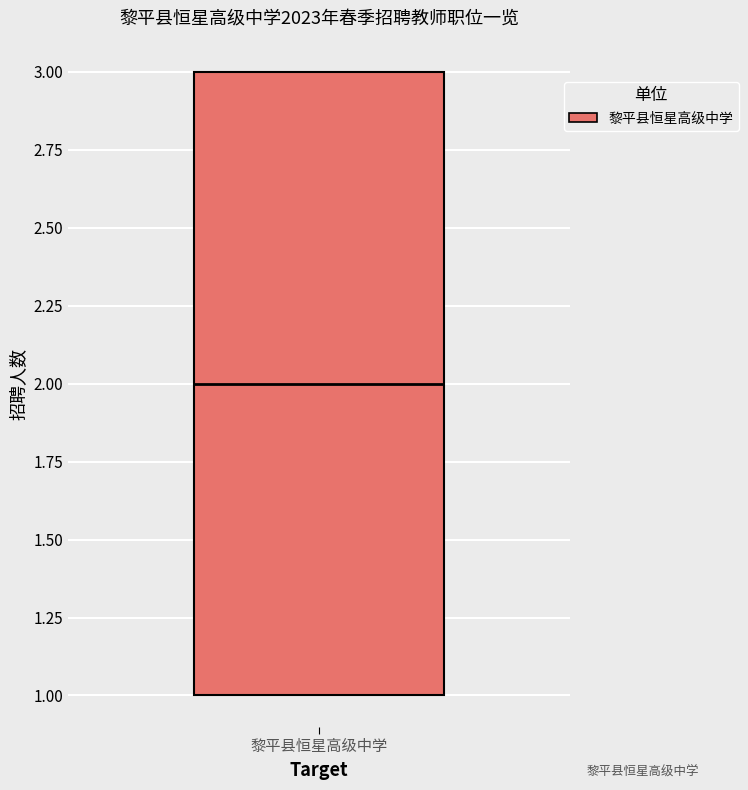

Where is the upper edge of the box for 黎平县恒星高级中学 on the y-axis? The values are not printed on the chart, so give them approximately, as read against the axis.

3